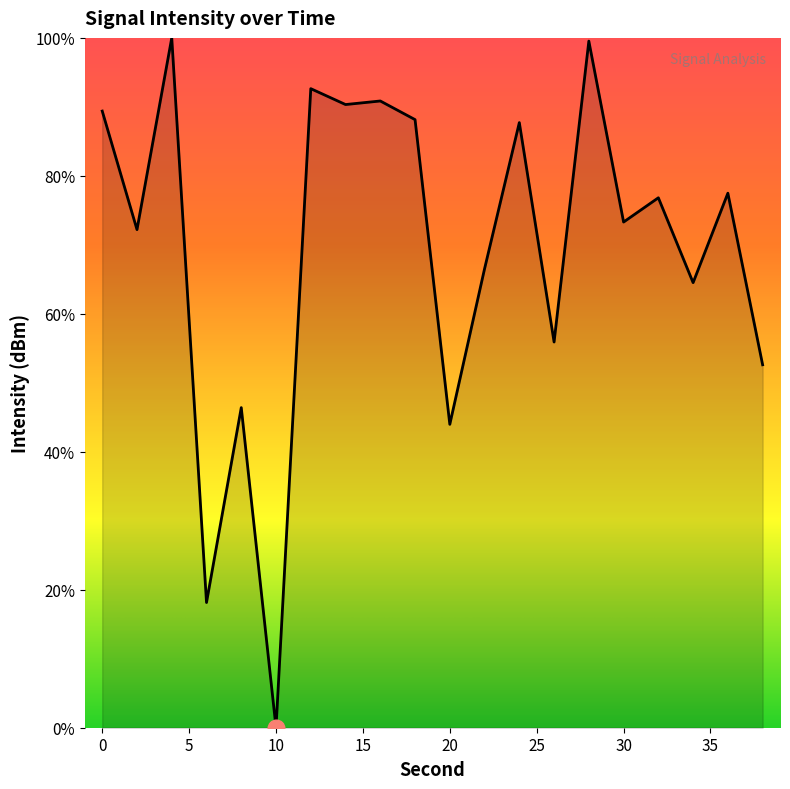

What is the difference between the maximum and minimum values?

100.0